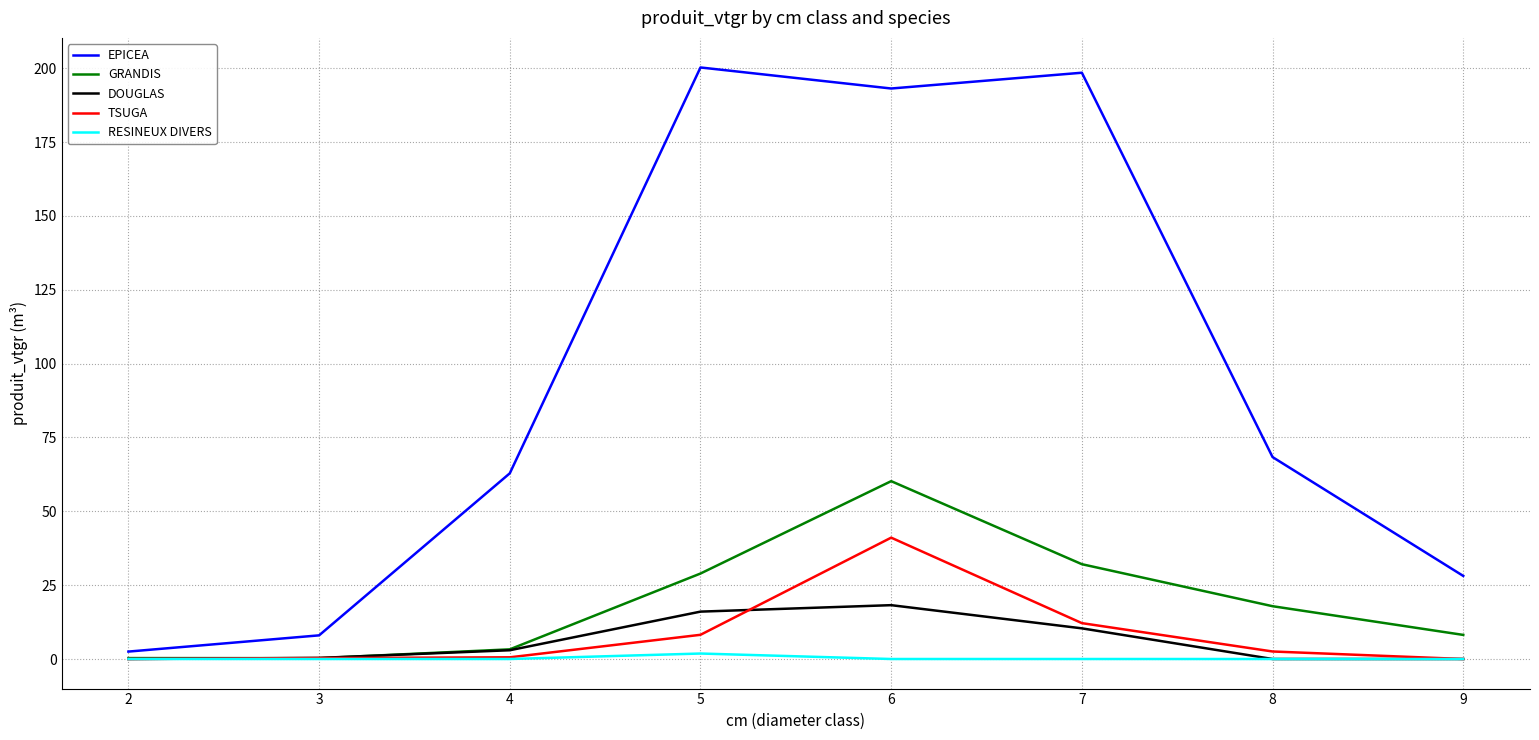

At which label does DOUGLAS first exceed 2?

4